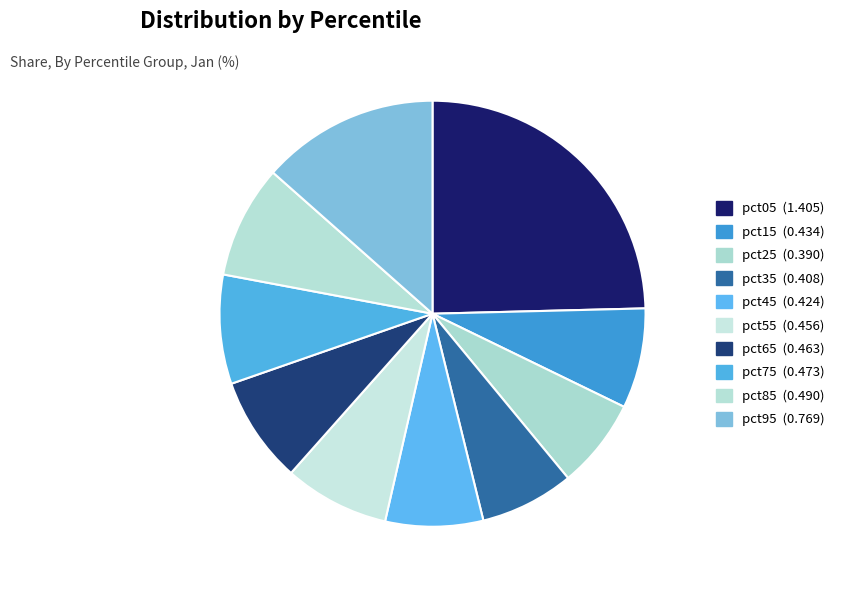

Is pct95 the majority of the pie?

No